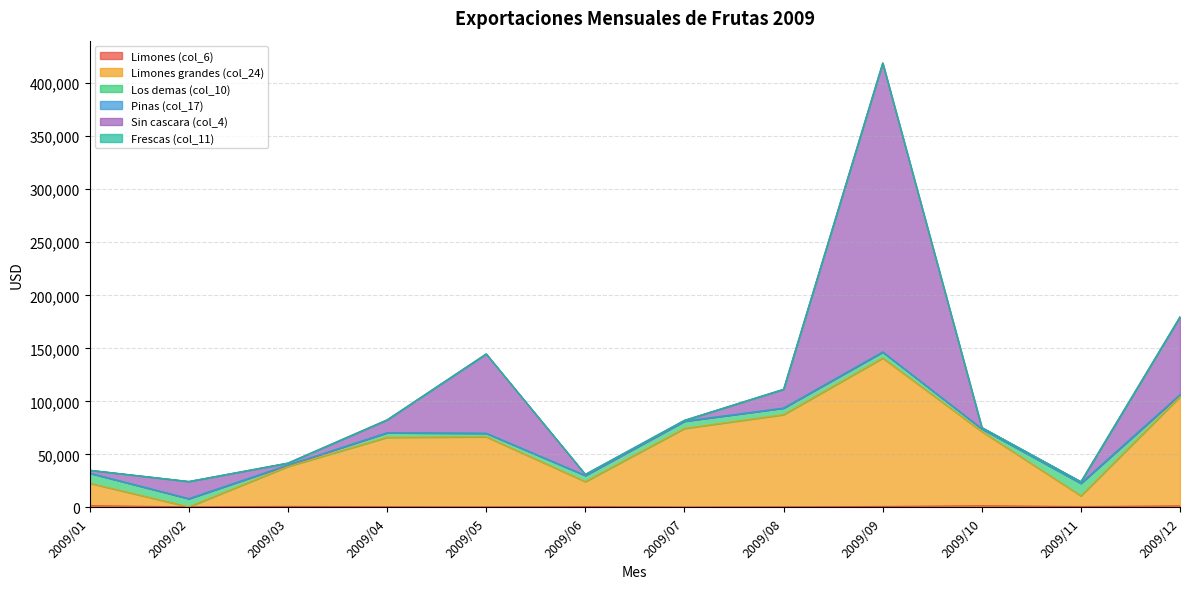

The value of Frescas (col_11) at 2009/10 is 104.9. True or false?

False